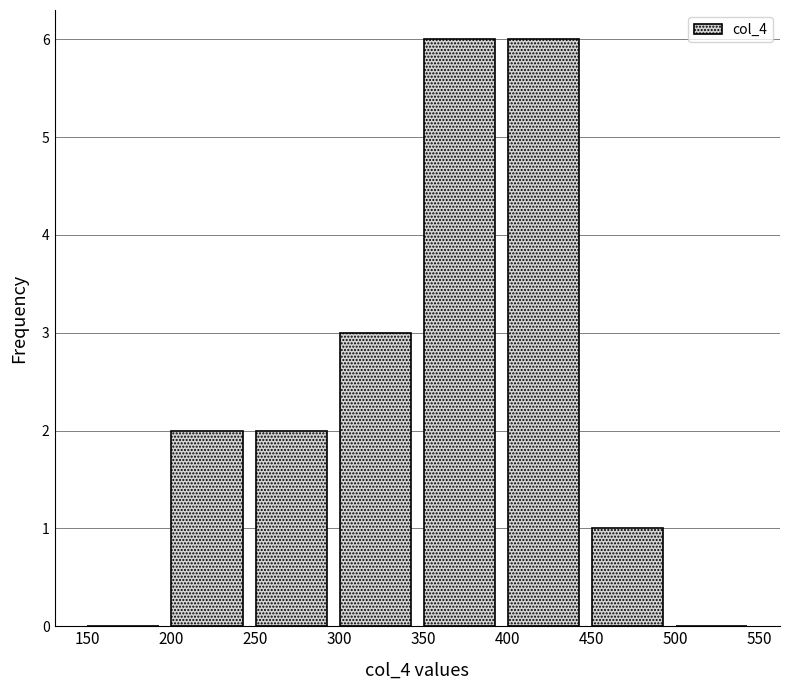

How tall is the bar that spans 450 to 500 on the x-axis? The values are not printed on the chart, so give them approximately, as read against the axis.

1